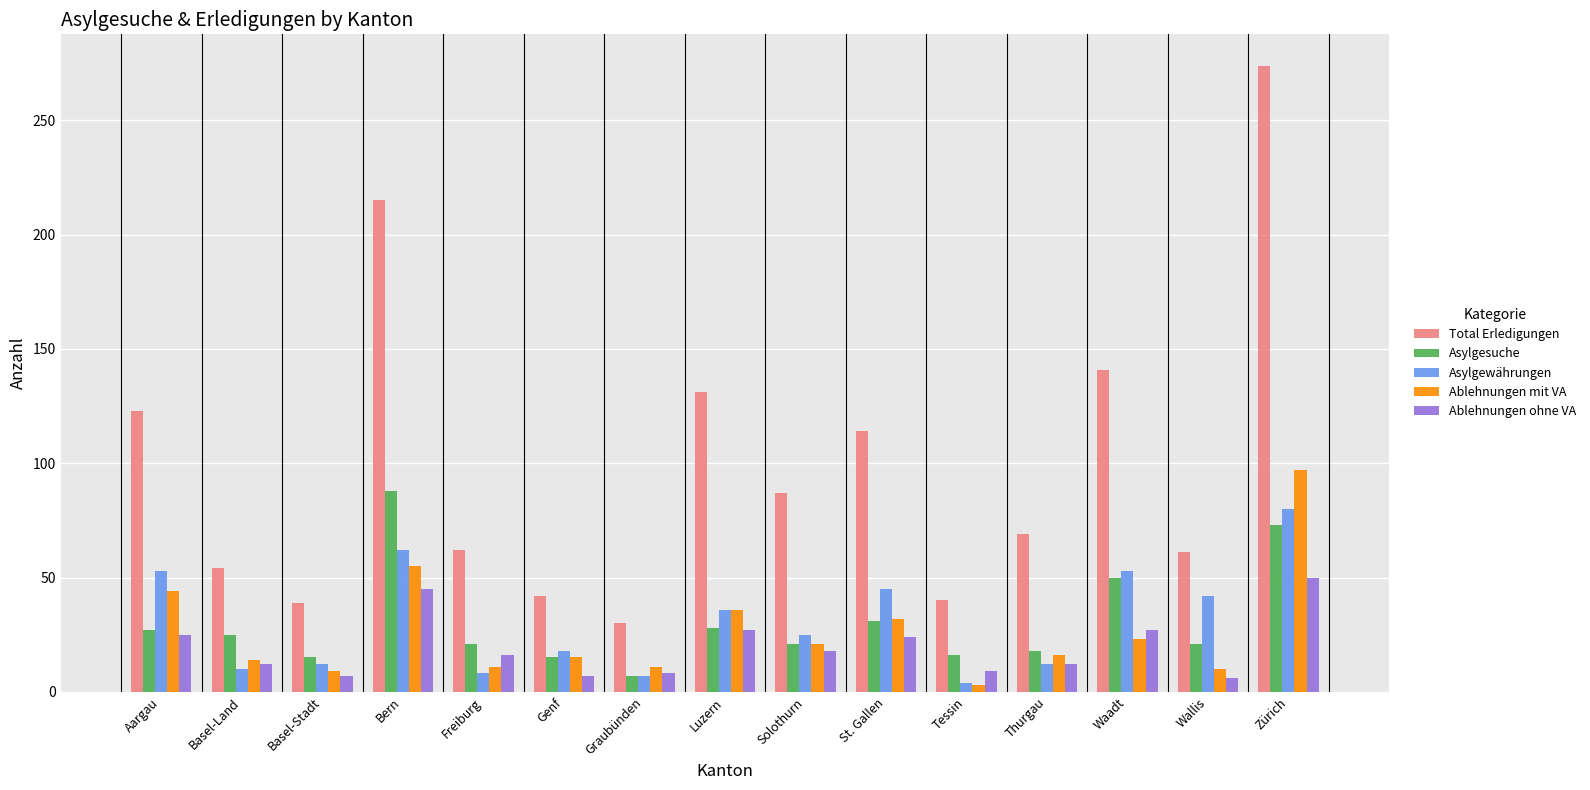

At which category is the sum across all series the highest?

Zürich